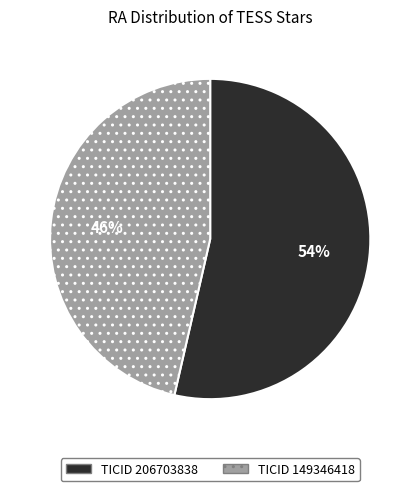

To the nearest percent, what is the average slice percentage?

50%